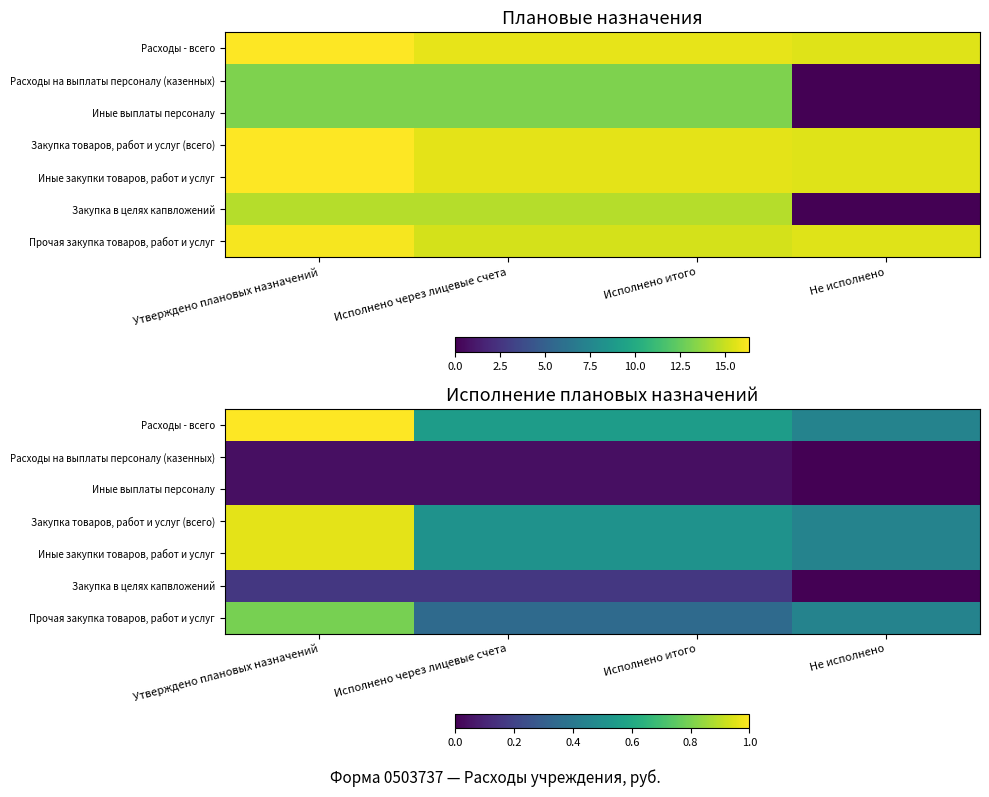

Between Исполнено через лицевые счета and Не исполнено, which series saw the biggest shift?

Закупка в целях капвложений